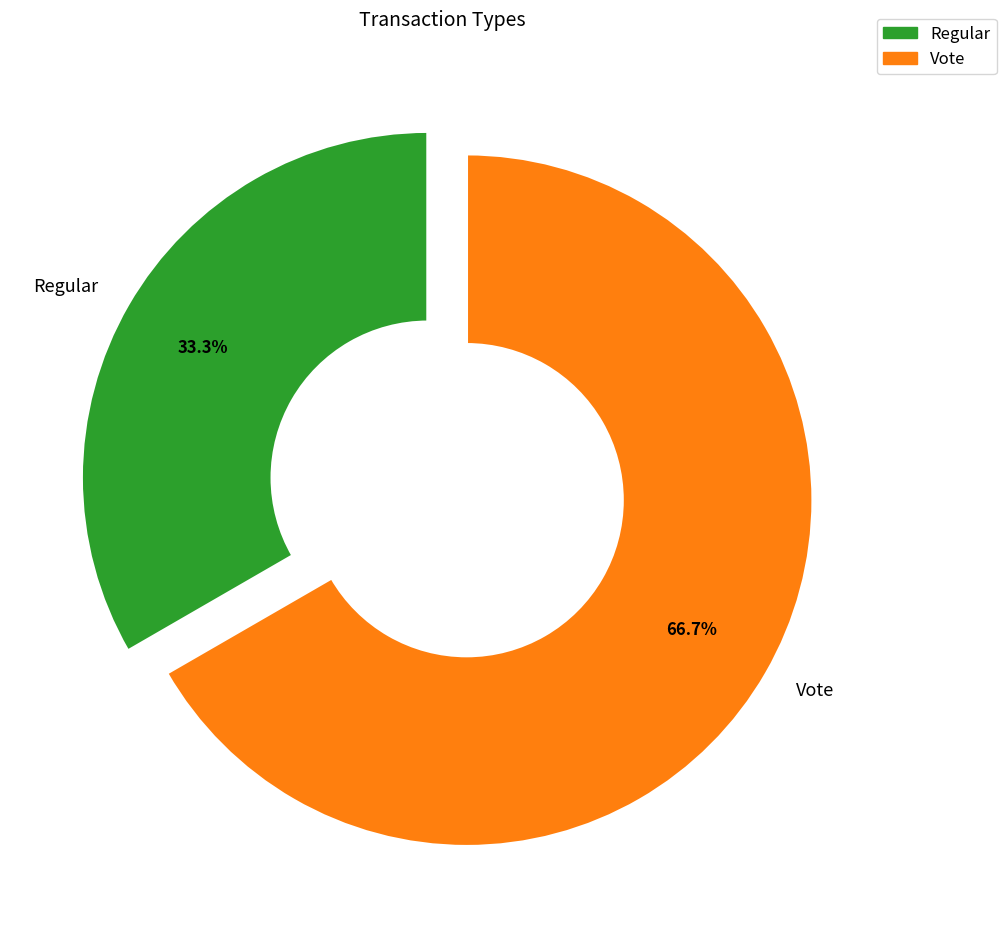

To the nearest percent, what is the combined percentage of Vote and Regular?

100%